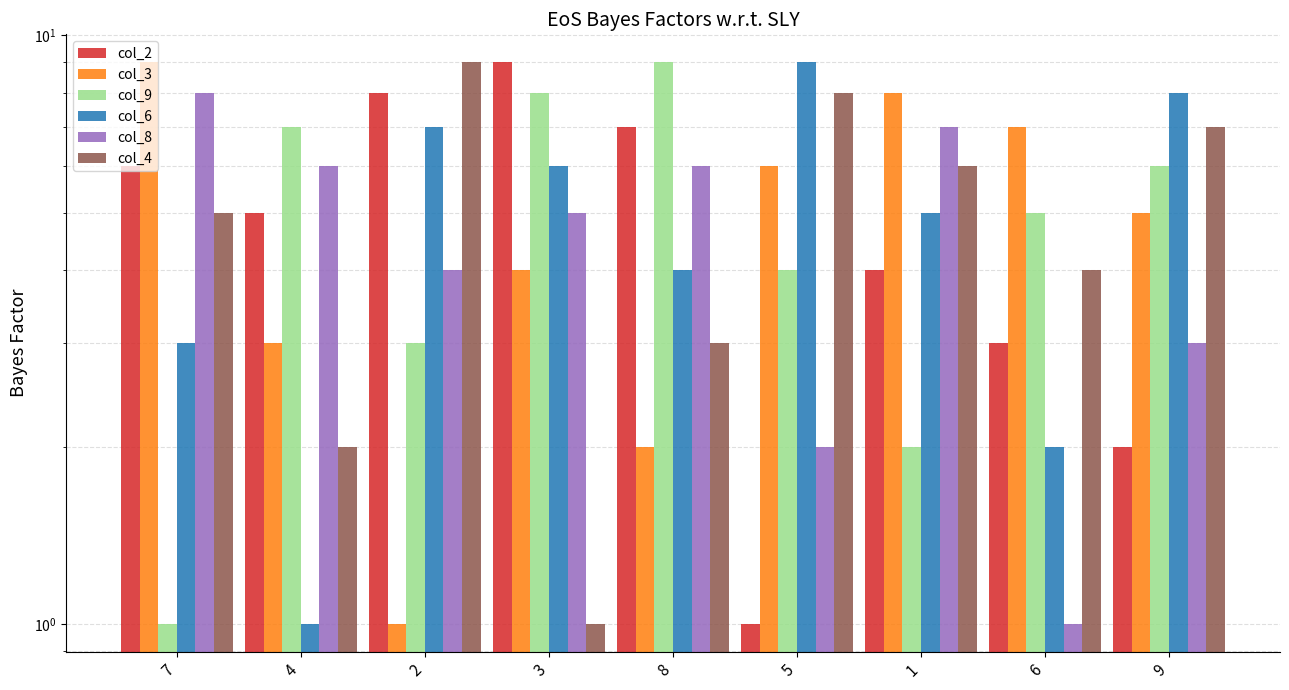

Which series changed the most between 7 and 9?

col_9